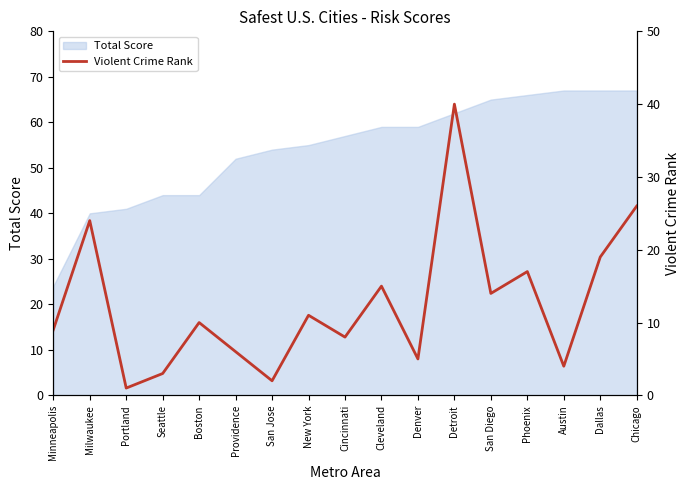

At which category does the chart reach its peak across all series?

Detroit